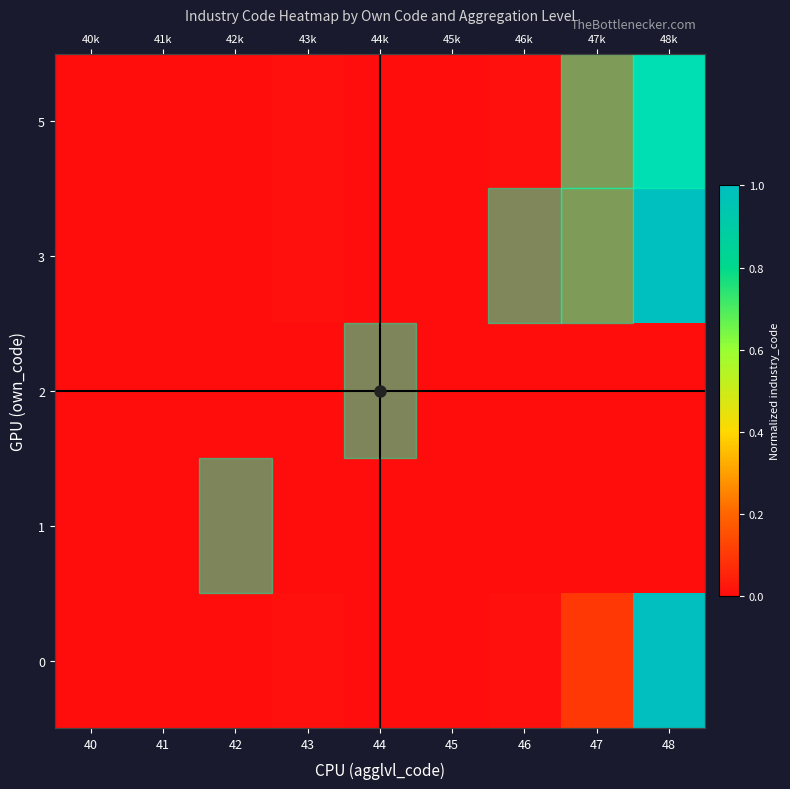

Where is 2 nearest to the value 0?

40